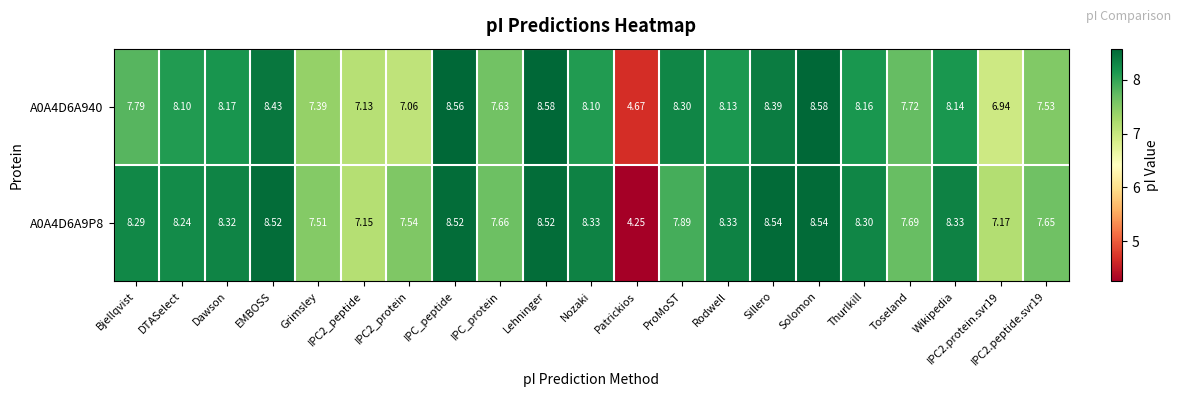

Which series changed the most between Lehninger and Thurlkill?

A0A4D6A940